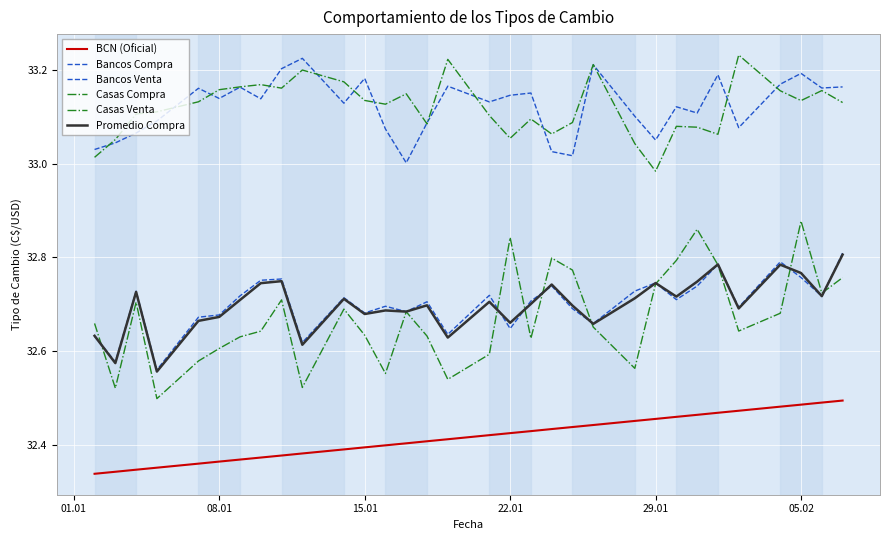

How many values in the Casas Venta series are below 33?

1